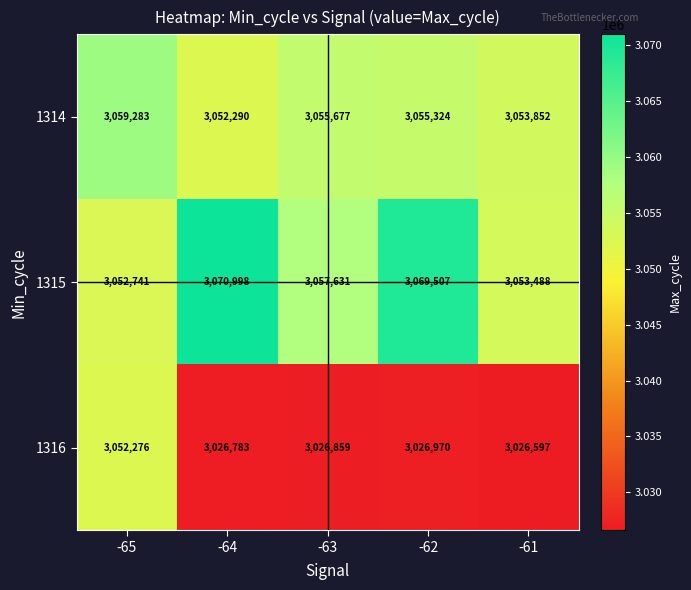

Is it true that 1314 equals 1971262 at -63?

False